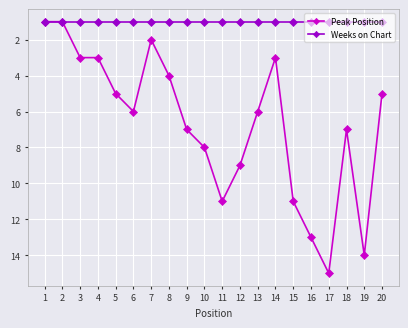

What is the average value of the Peak Position series?

7